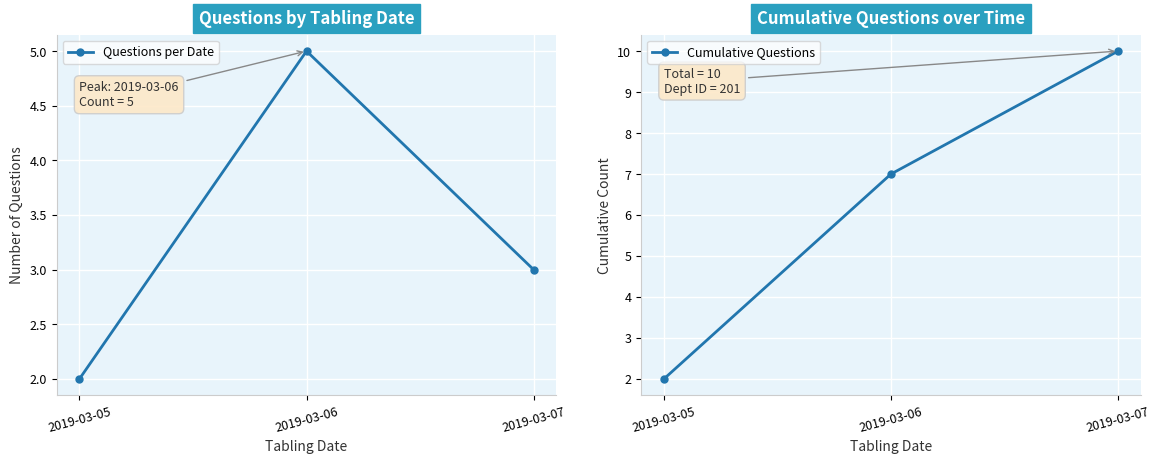

At how many categories does at least one series exceed 9?

1